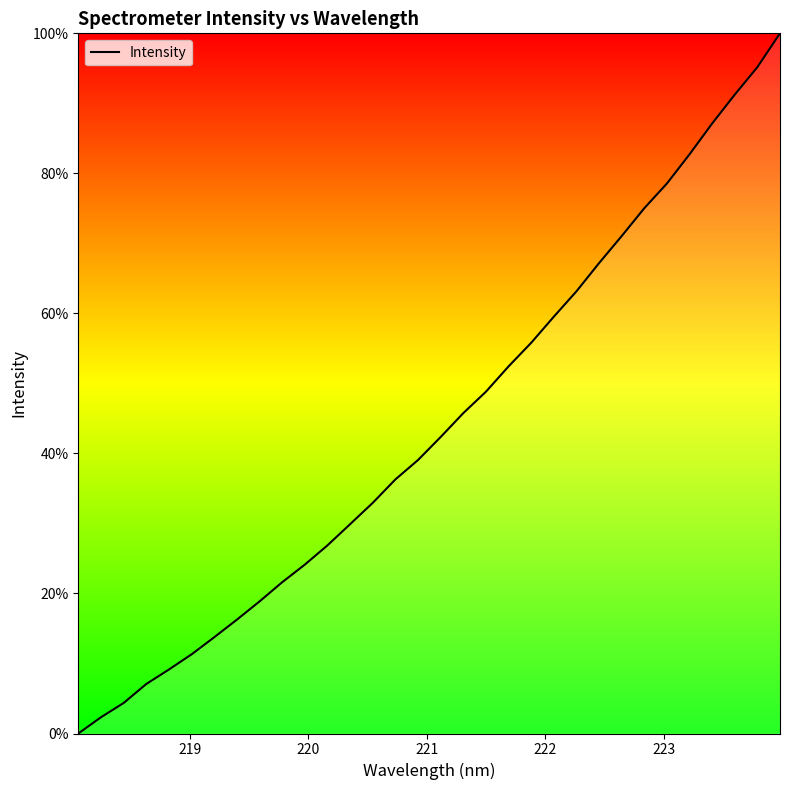

What is the sum of all values?

1409.8